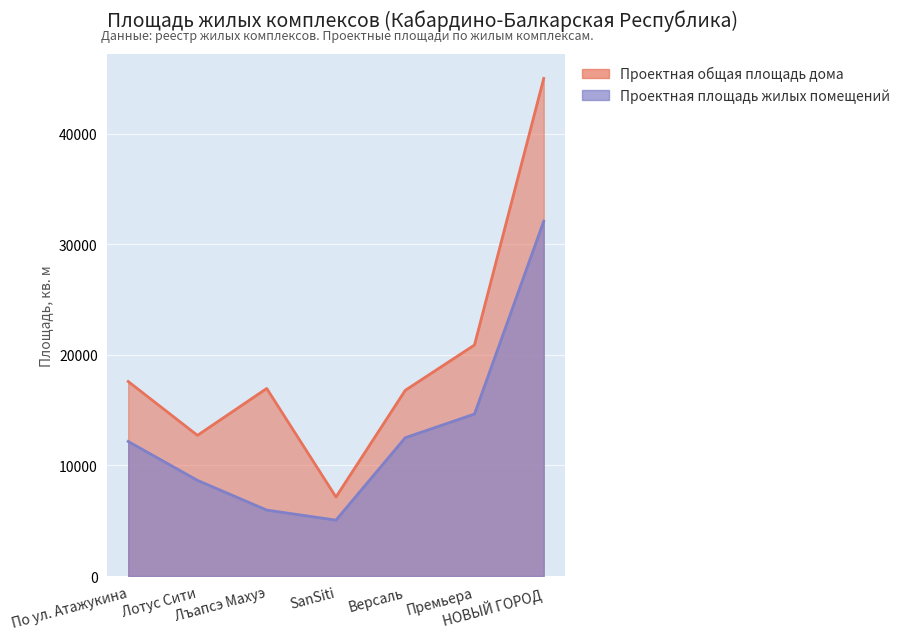

What are all the series names shown in the legend?

Проектная площадь жилых помещений, Проектная общая площадь дома